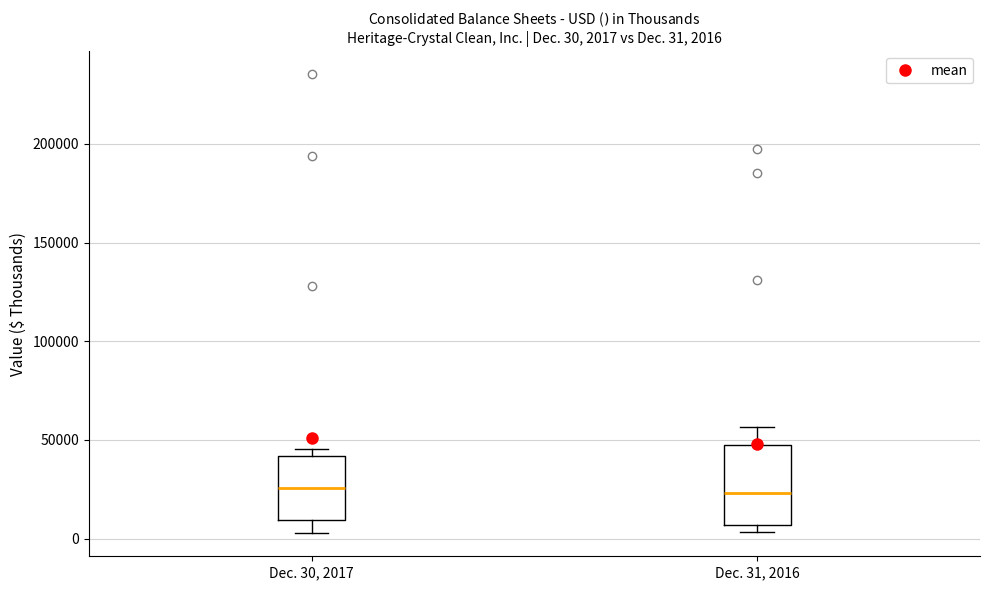

Which box is the tallest, from its lower edge to its upper edge?

Dec. 31, 2016